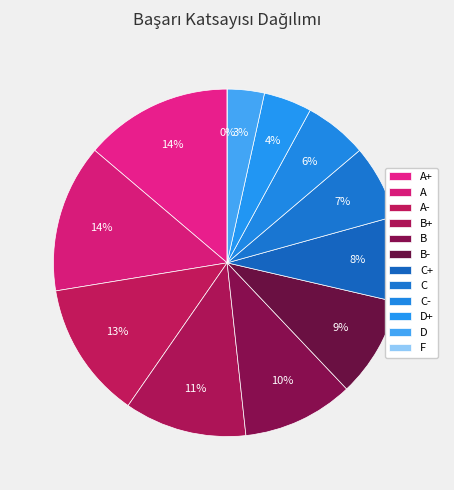

Combined, what portion of the pie is C and A-?

19.7%